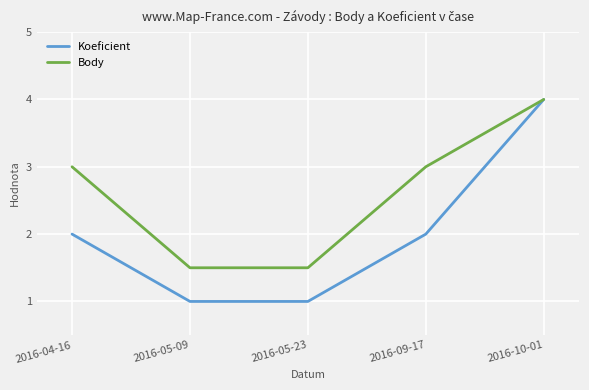

Reading left to right, extract all data points from this chart.

Koeficient: 2016-04-16=2.0	2016-05-09=1.0	2016-05-23=1.0	2016-09-17=2.0	2016-10-01=4.0
Body: 2016-04-16=3.0	2016-05-09=1.5	2016-05-23=1.5	2016-09-17=3.0	2016-10-01=4.0